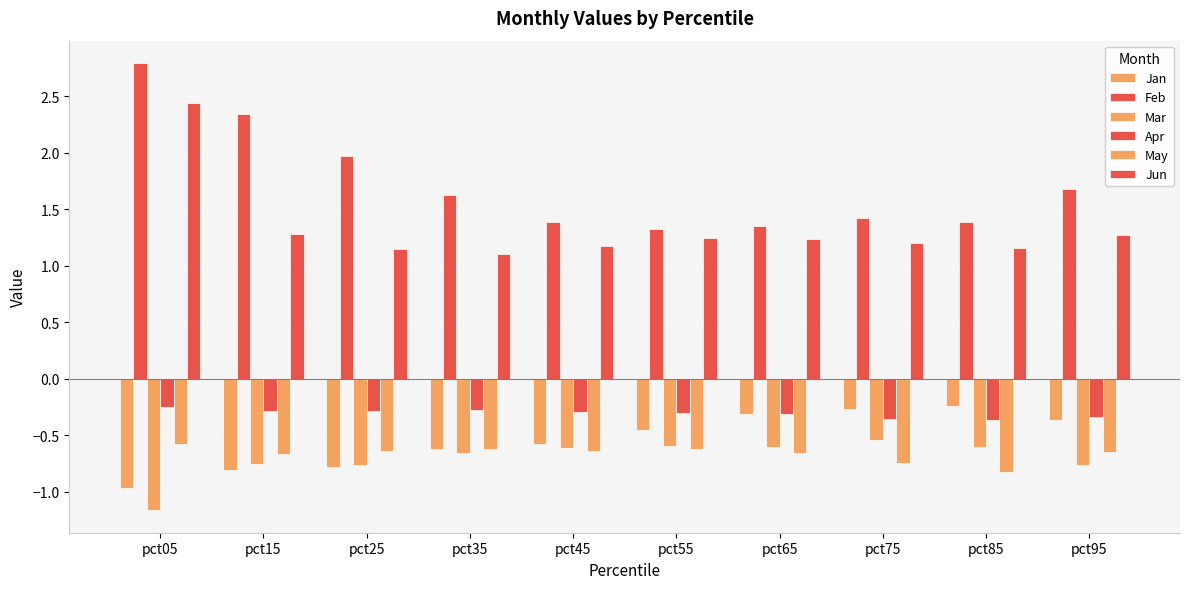

Is the value of Mar at pct85 greater than the value of Jan at pct15?

Yes